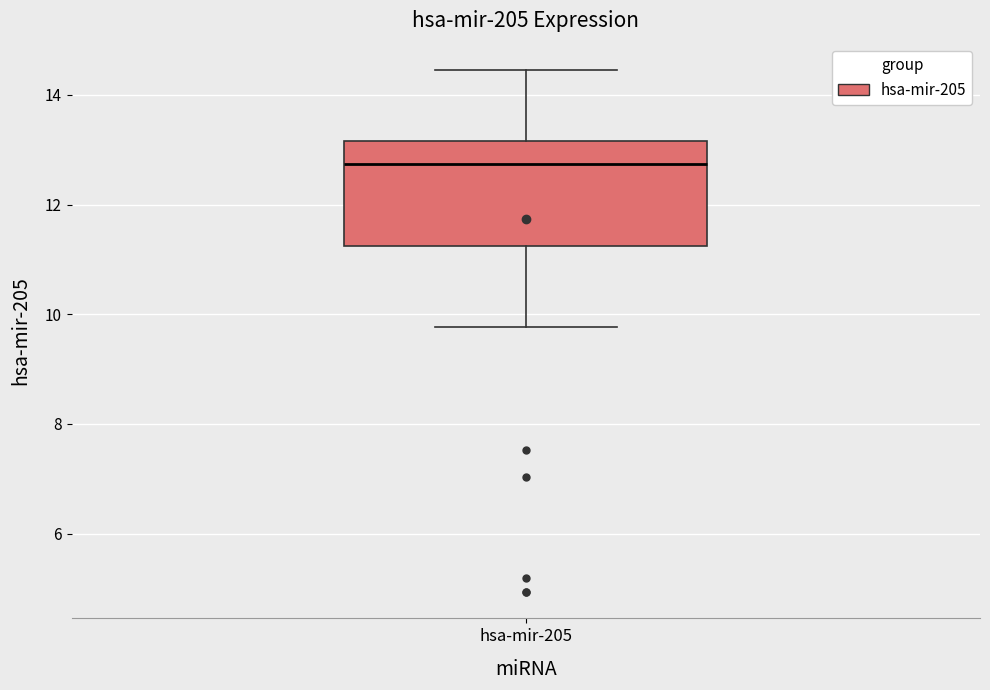

Where does the upper whisker of the box for hsa-mir-205 end on the y-axis? The values are not printed on the chart, so give them approximately, as read against the axis.

14.4